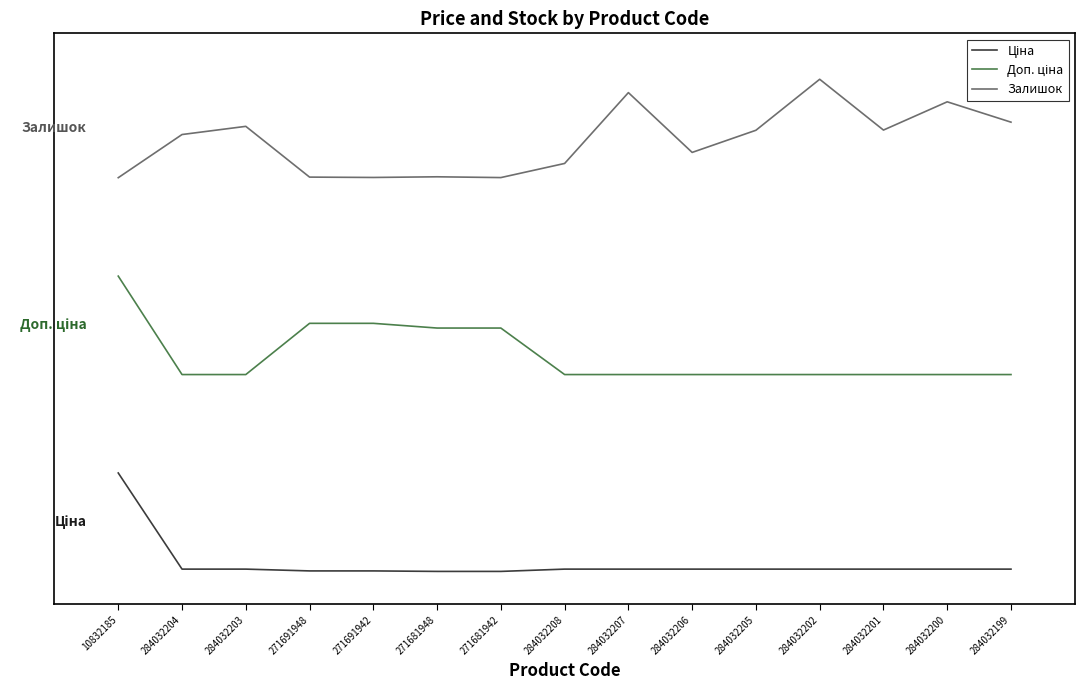

Where does the Залишок series first go above 6657?

284032204